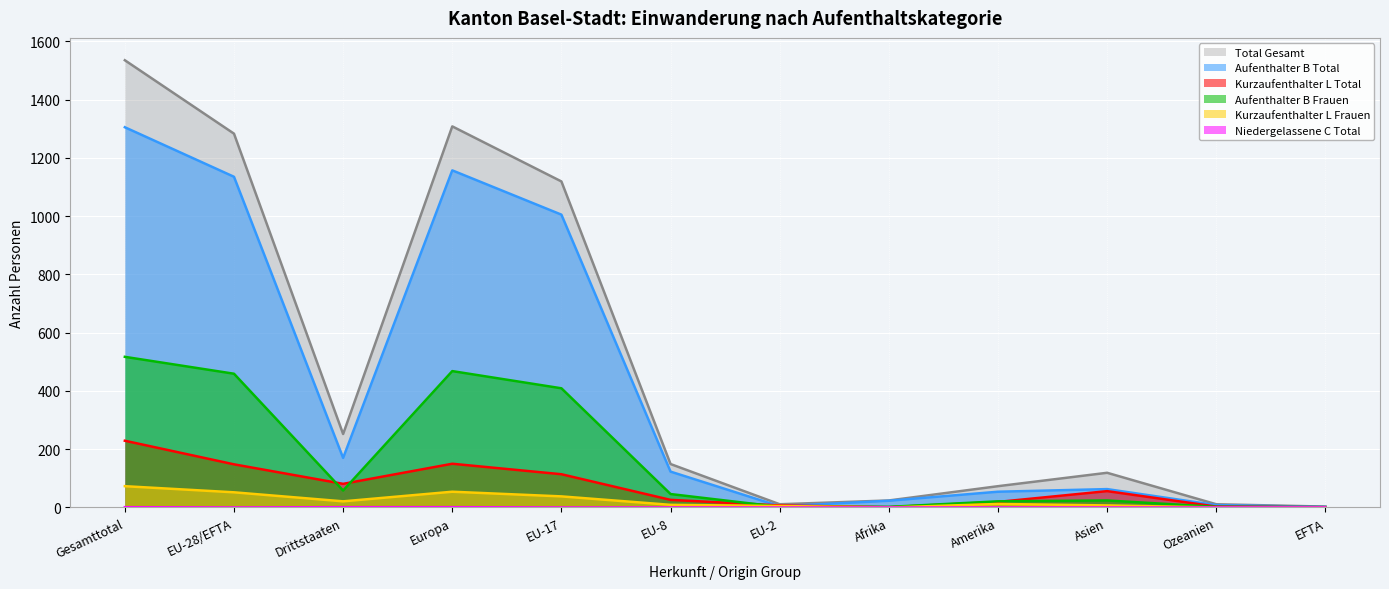

Does the chart display data point markers on the line(s)?

No